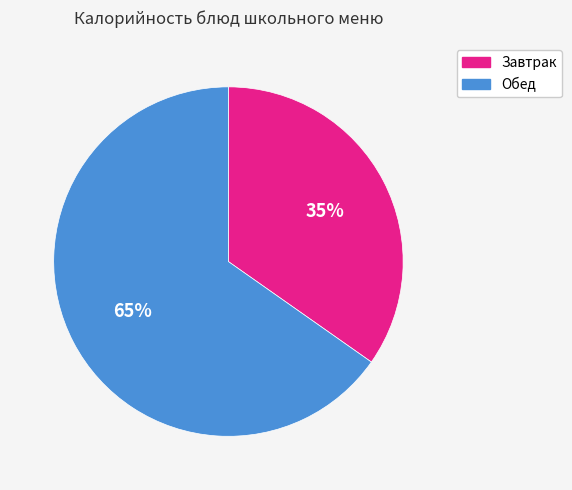

Does any single category account for the majority?

Yes